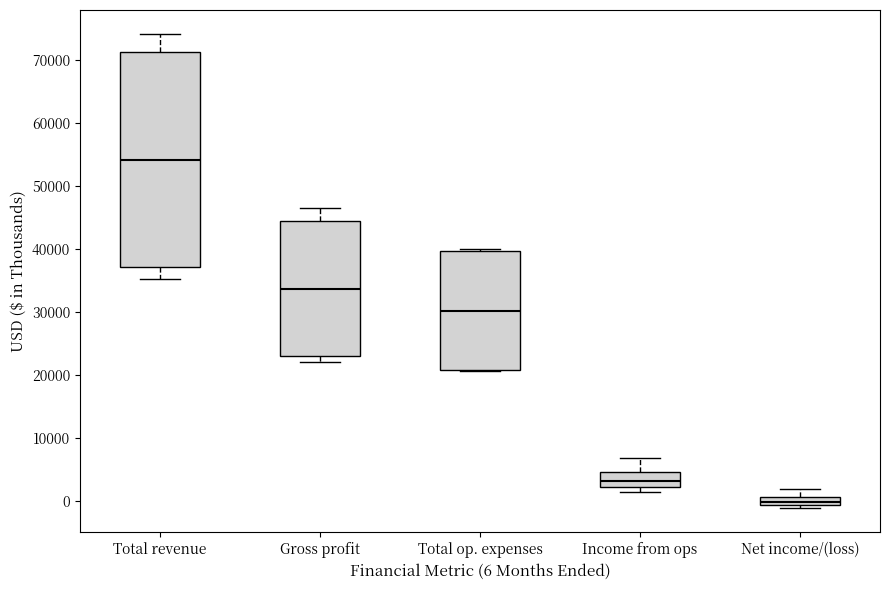

Comparing the boxes themselves (not the whiskers), which one is the tallest?

Total revenue